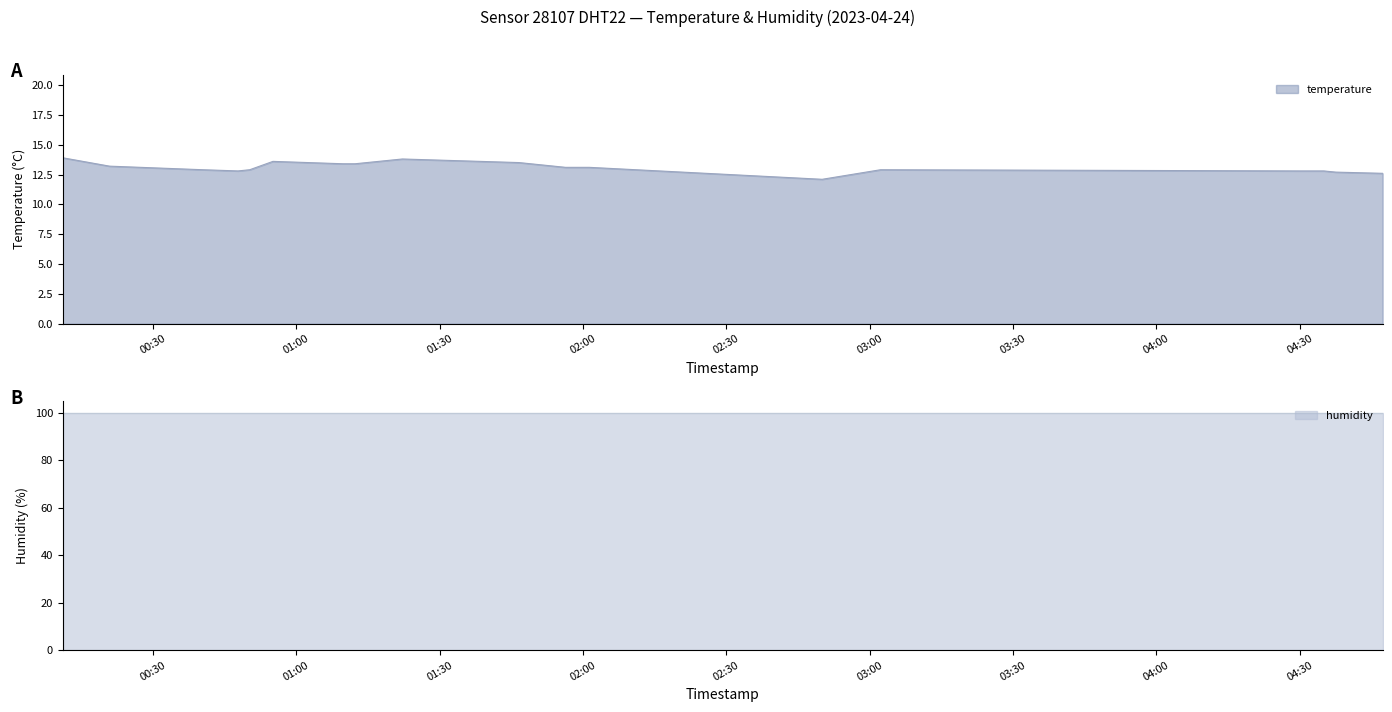

Rank the categories by value from highest to lowest.

00:11, 01:22, 00:55, 01:46, 01:09, 01:12, 00:20, 01:56, 01:58, 02:01, 00:40, 00:50, 03:02, 00:47, 04:30, 04:32, 04:35, 04:37, 04:47, 02:50